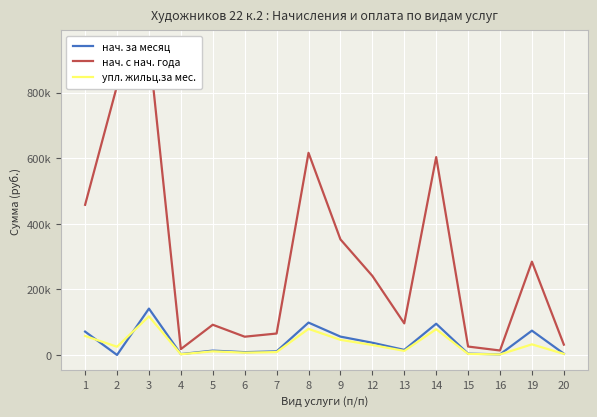

Rank the categories by нач. с нач. года value from highest to lowest.

3, 2, 8, 14, 1, 9, 19, 12, 13, 5, 7, 6, 20, 15, 4, 16